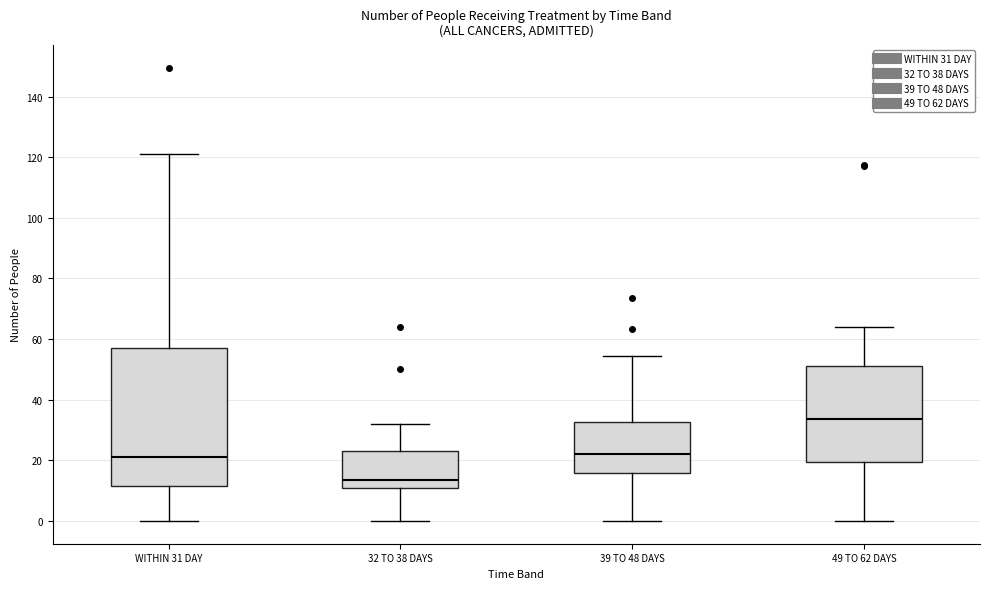

Comparing the boxes themselves (not the whiskers), which one is the tallest?

WITHIN 31 DAY